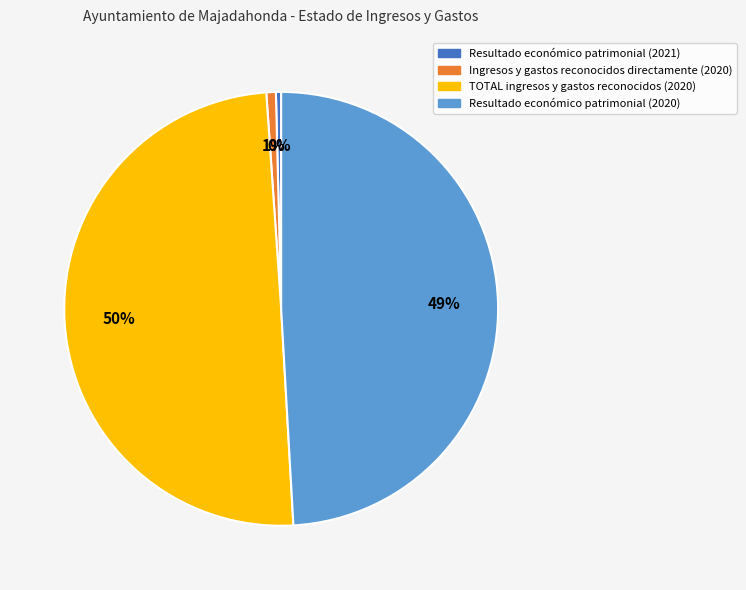

Which slice is the largest?

TOTAL ingresos y gastos reconocidos (2020)